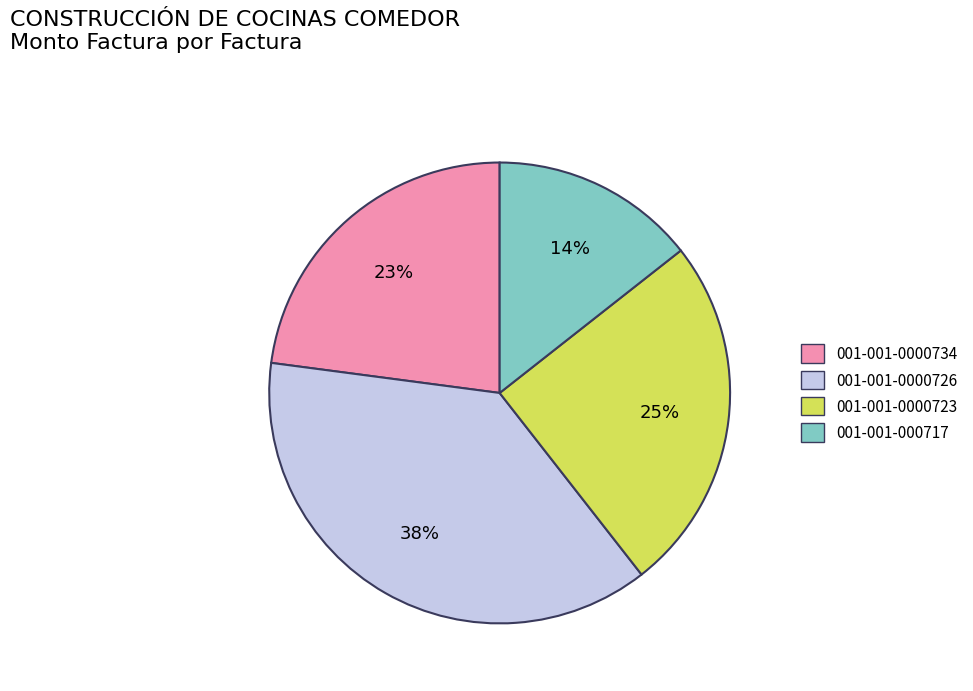

Is there any slice that represents more than half of the pie?

No